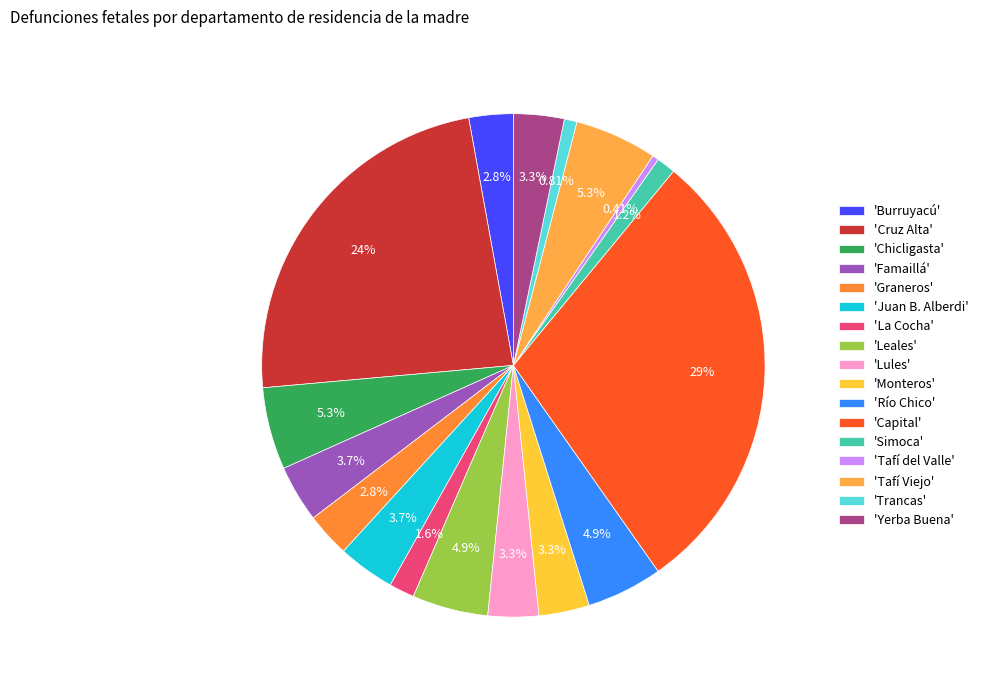

How many segments does this pie chart have?

17